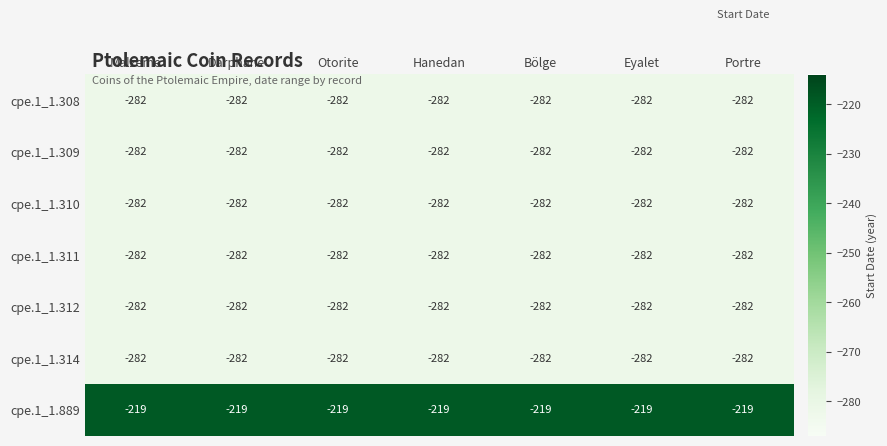

Is it true that cpe.1_1.308 equals -466 at Eyalet?

False